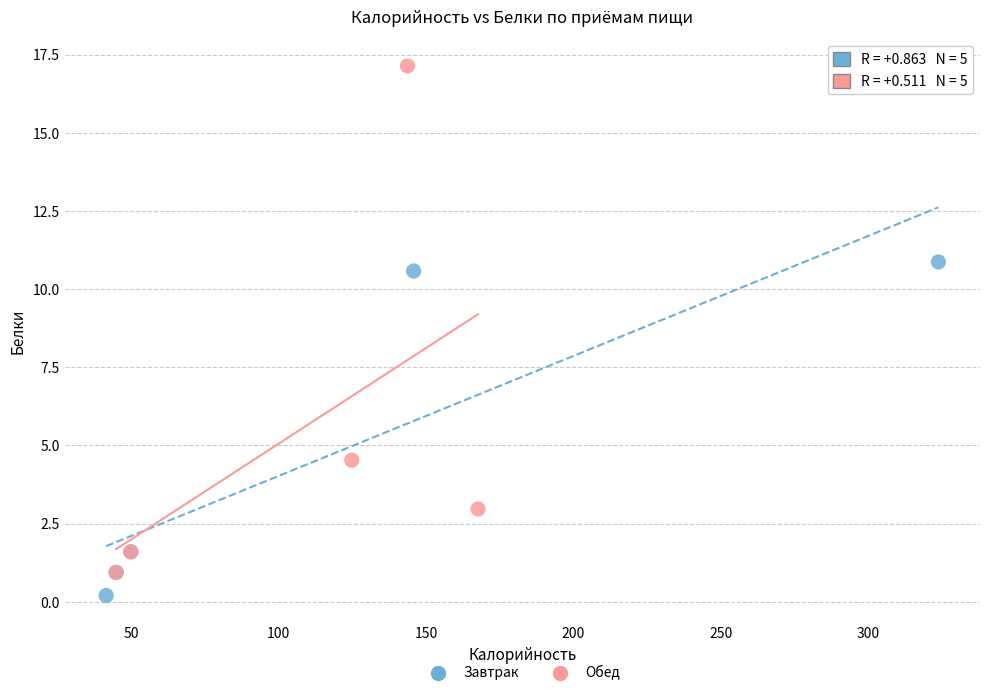

Which series contains the lowest Y value?

Завтрак